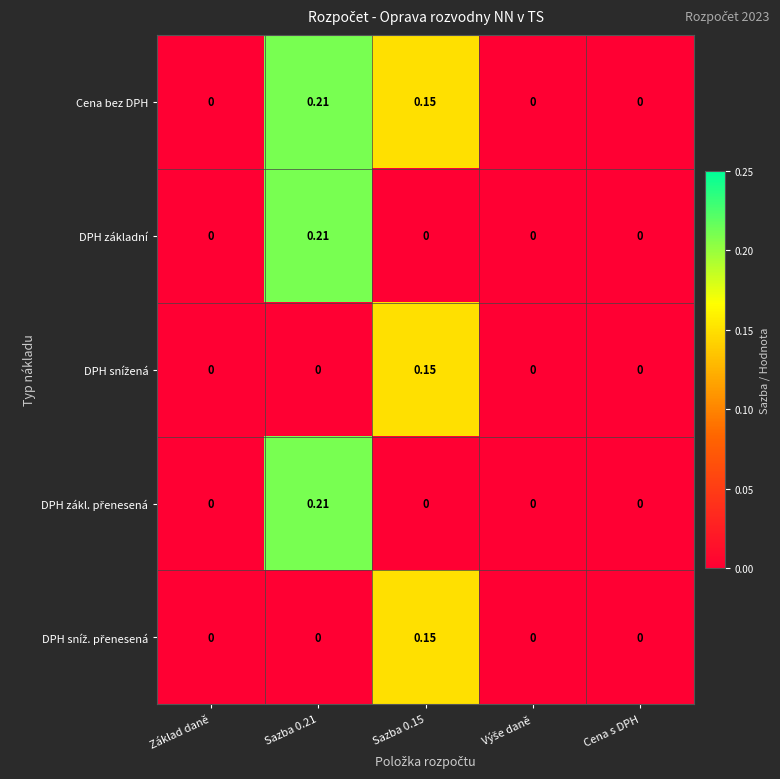

Is the value of Cena bez DPH at Cena s DPH greater than the value of DPH základní at Sazba 0.21?

No